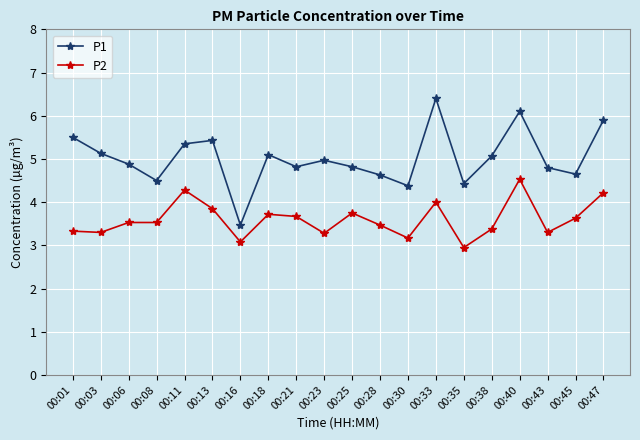

What is the smallest value displayed?

3.0